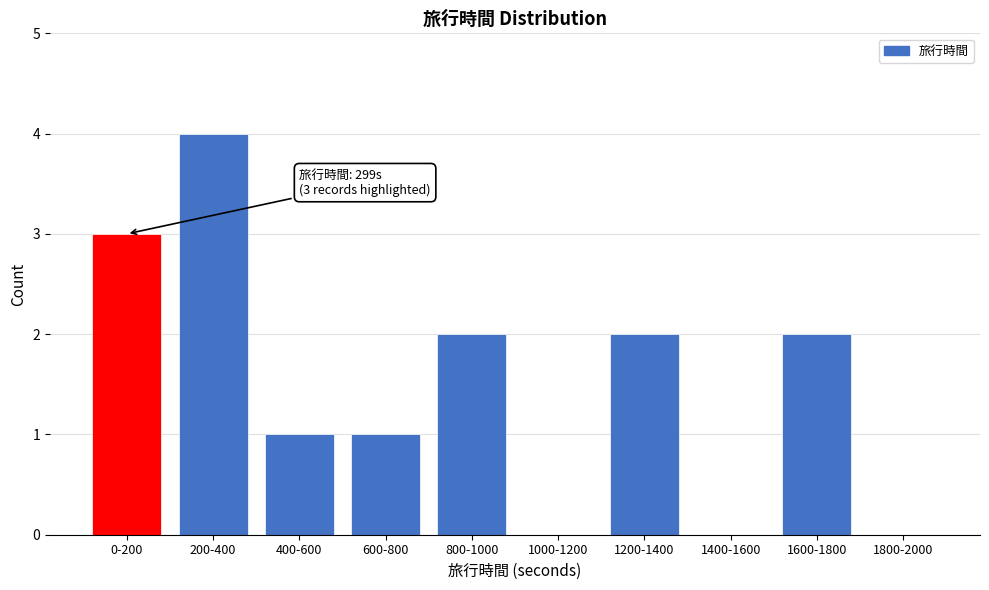

Reading right to left, what are all the values shown in this chart?

1800-2000=0	1600-1800=2	1400-1600=0	1200-1400=2	1000-1200=0	800-1000=2	600-800=1	400-600=1	200-400=4	0-200=3